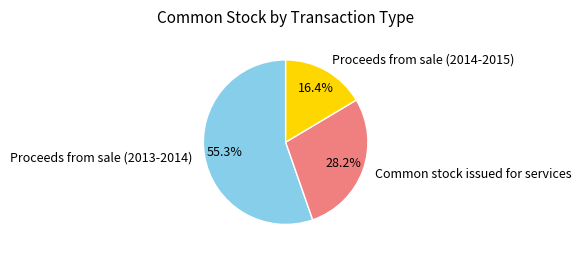

How many slices are in this pie chart?

3